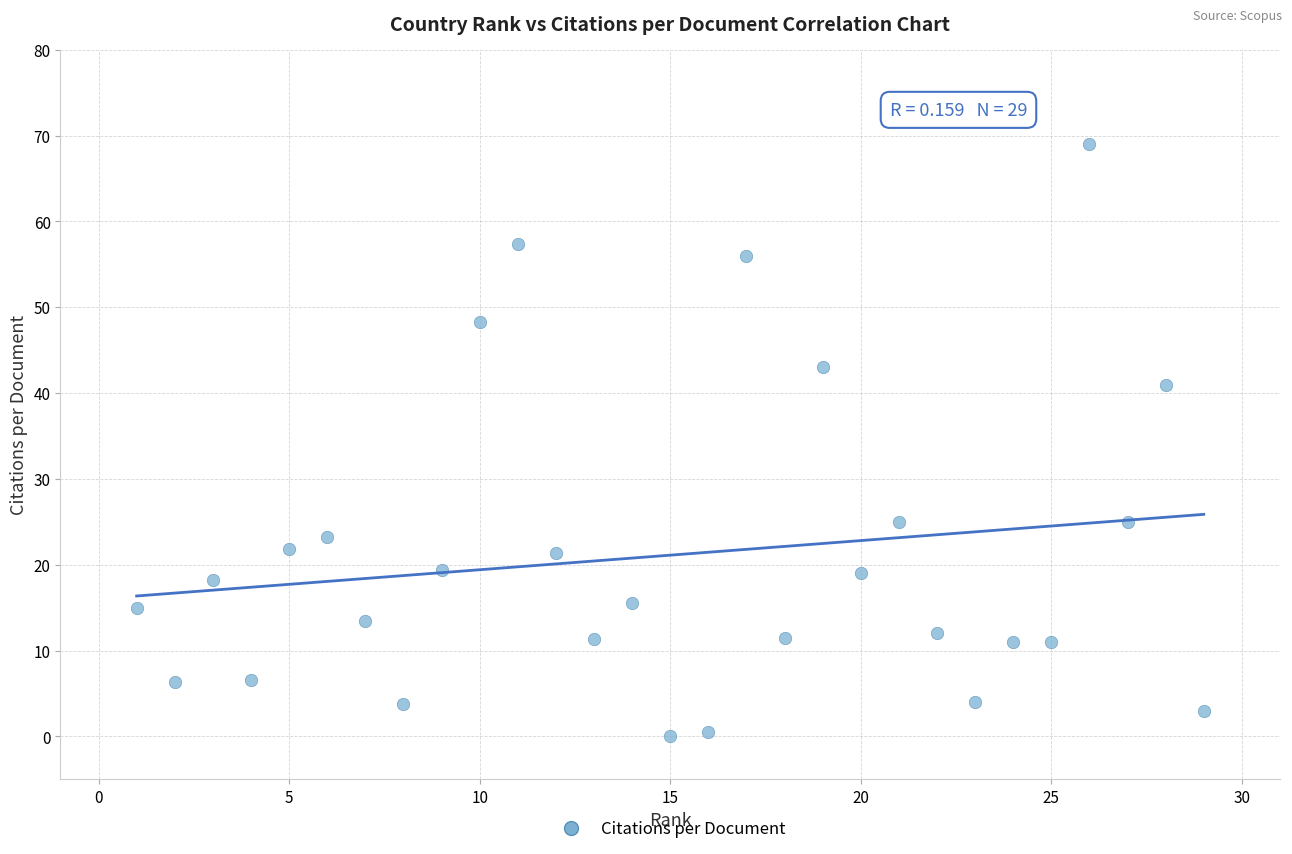

What Y value in the scatter plot is closest to 34?

41.0